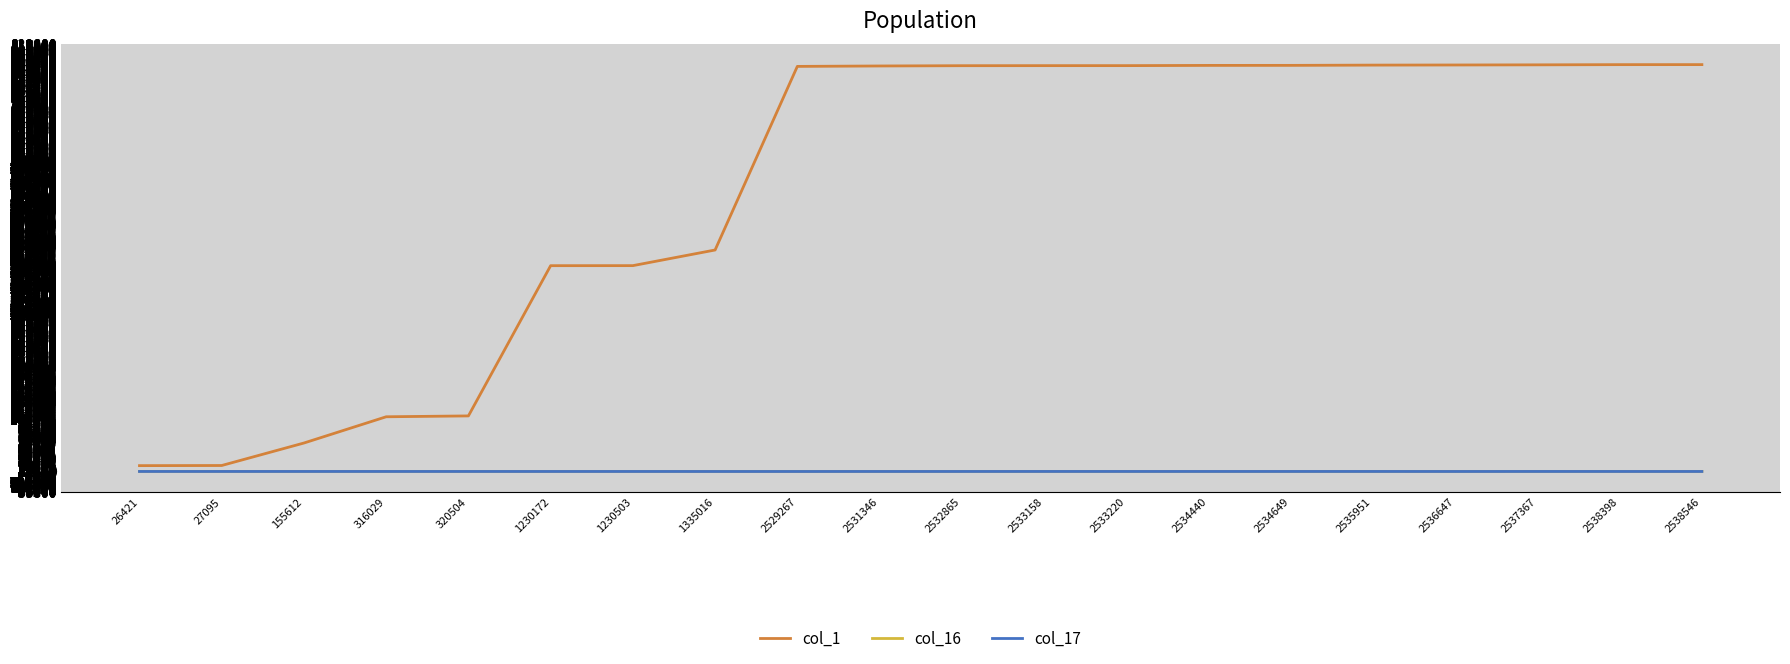

Between 2531346 and 2538546, which is larger?

2538546